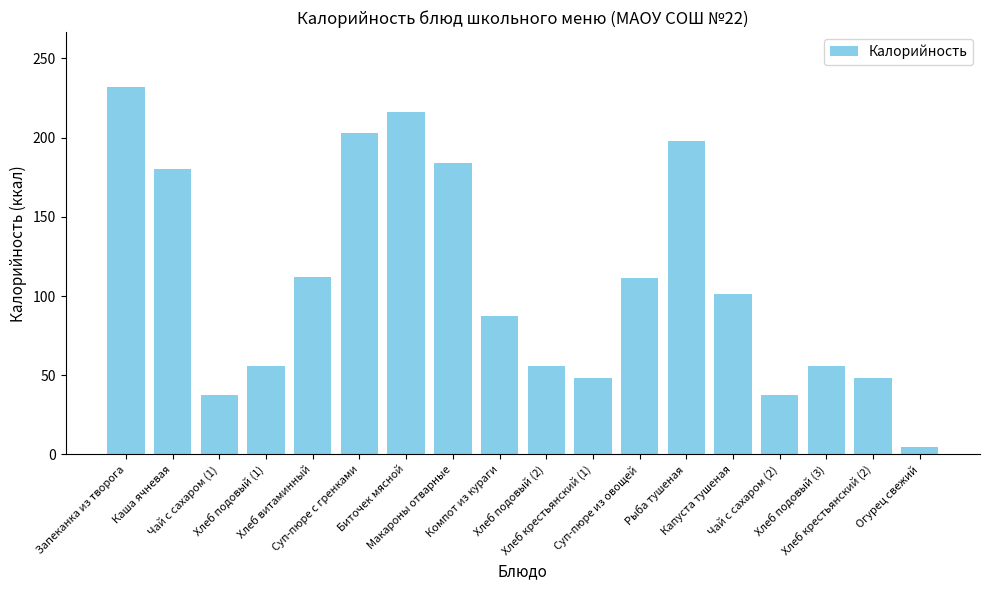

What is the ratio of the value at Суп-пюре из овощей to the value at Запеканка из творога?

0.5